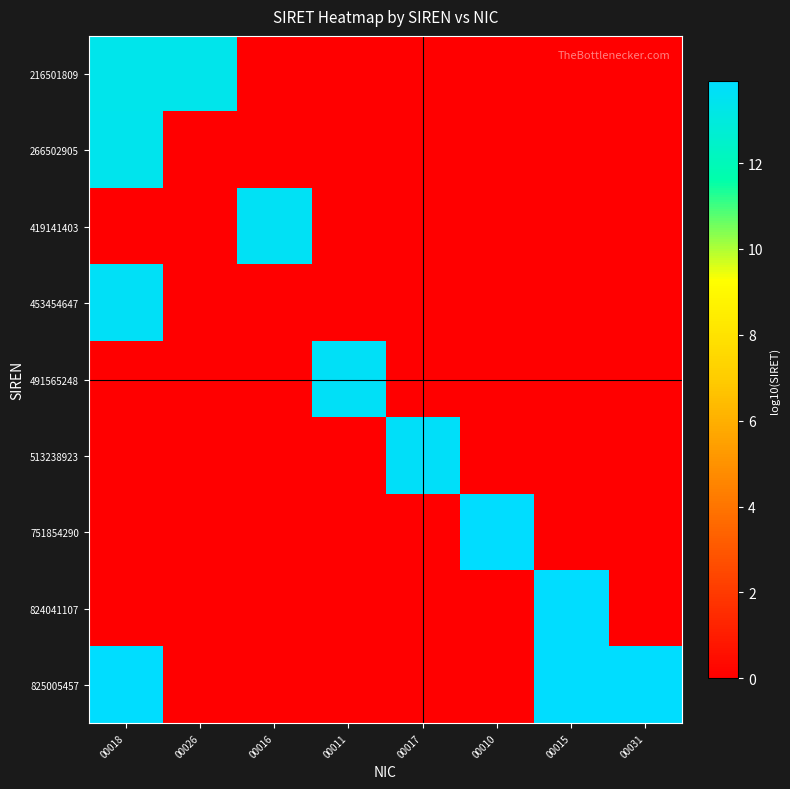

At which category does the chart reach its peak across all series?

00015